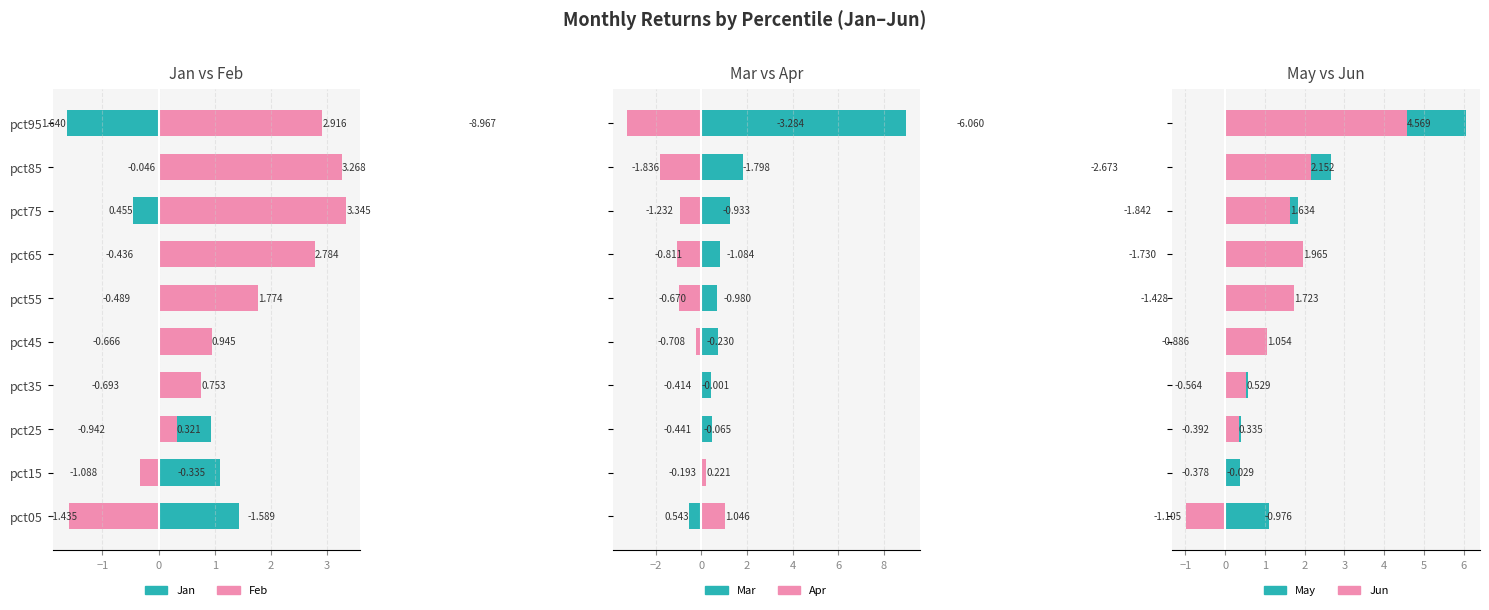

What is the value of the Feb bar at the 2nd from the left?

-0.3